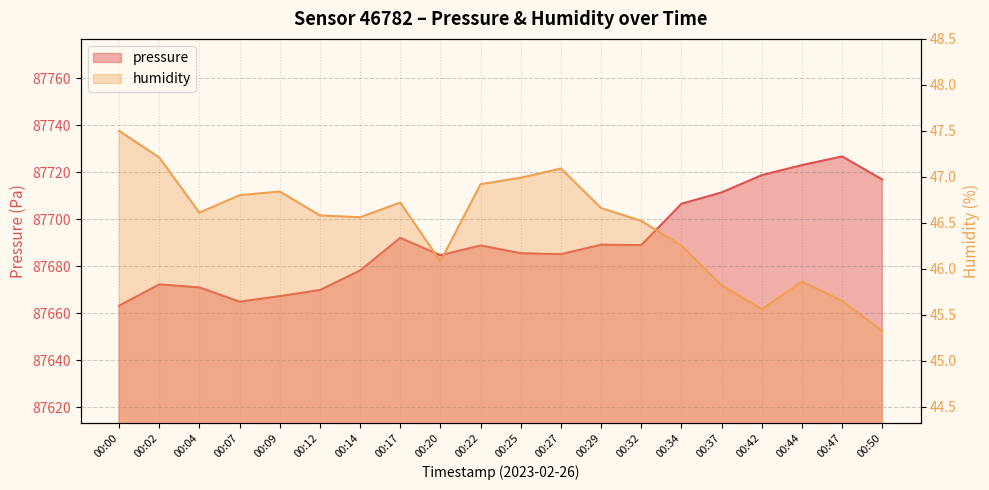

How many lines are shown in the chart?

2